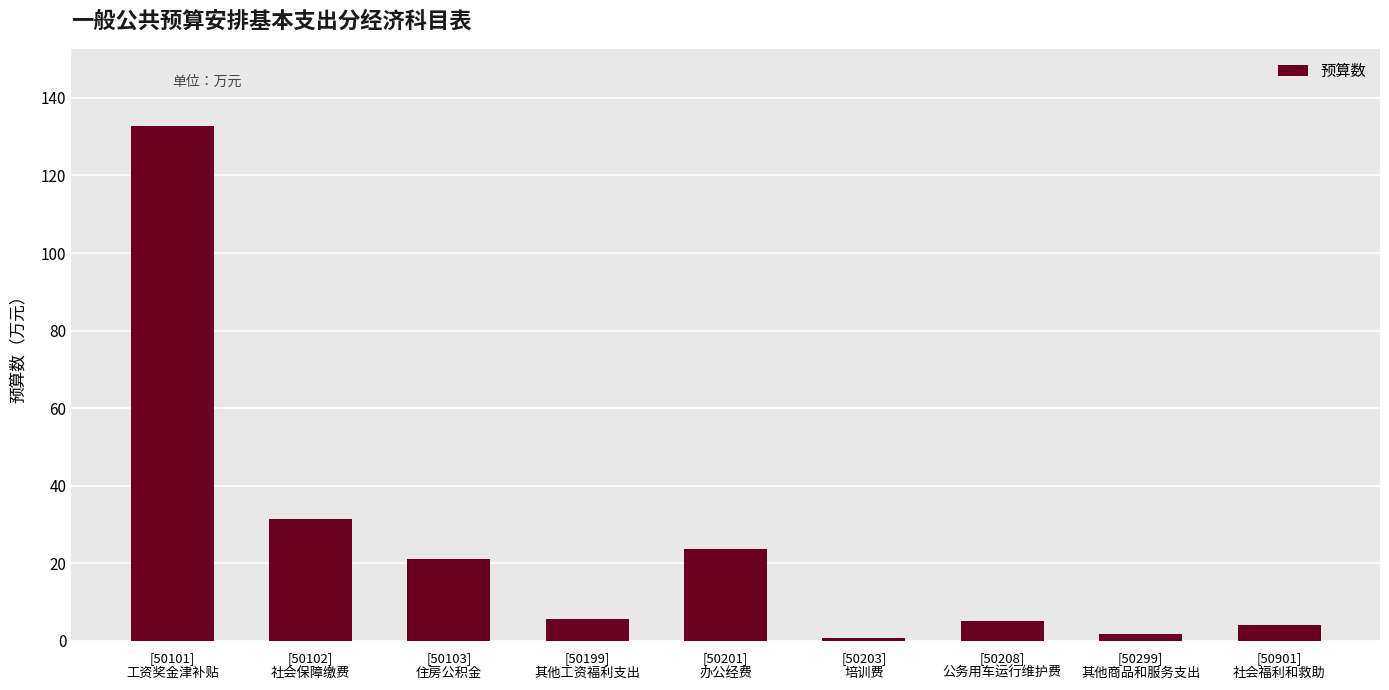

What is the greatest value displayed?

132.7